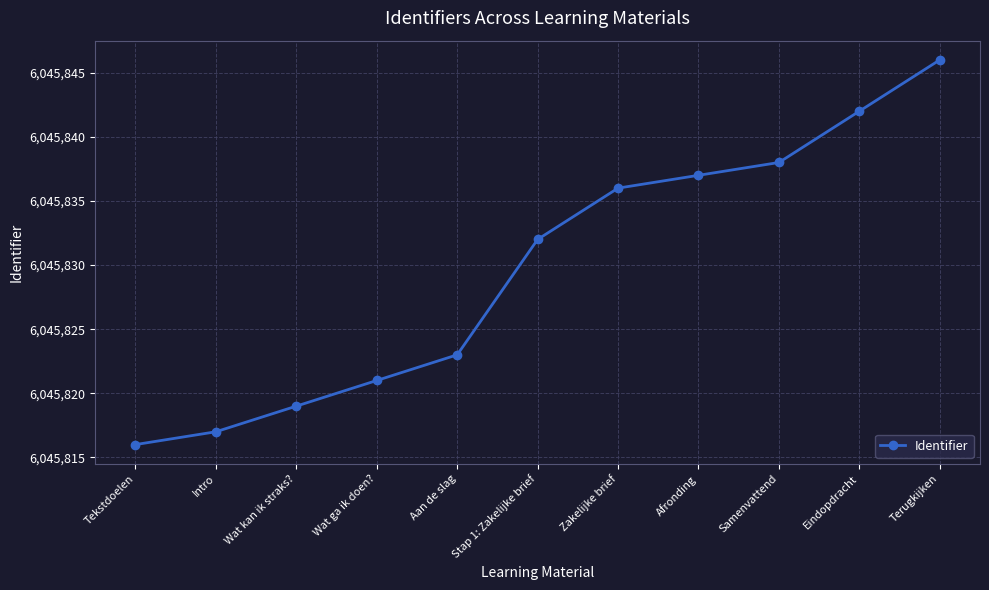

What is the greatest value displayed?

6045846